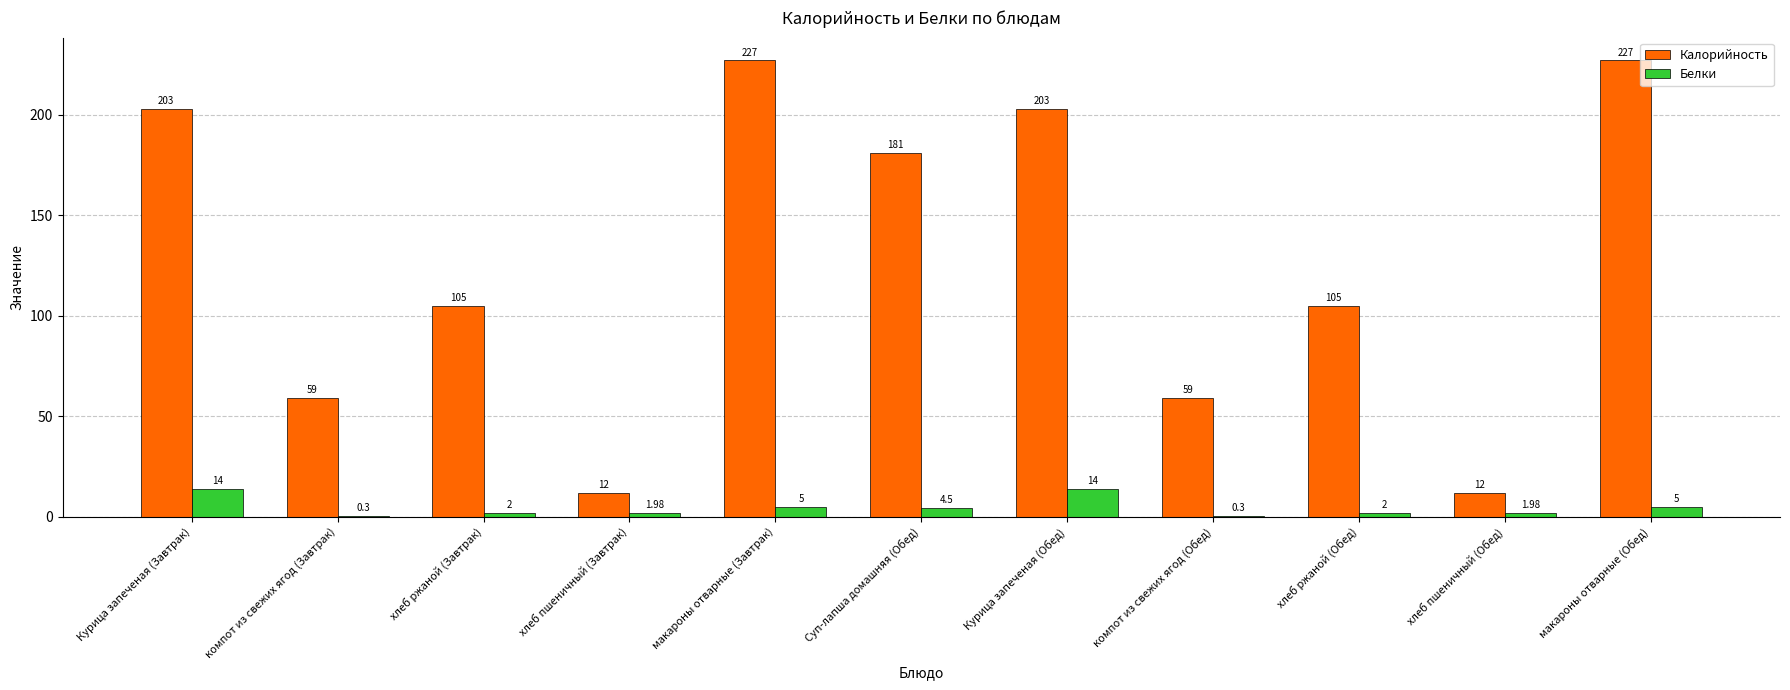

At which label does Белки first exceed 2?

Курица запеченая (Завтрак)